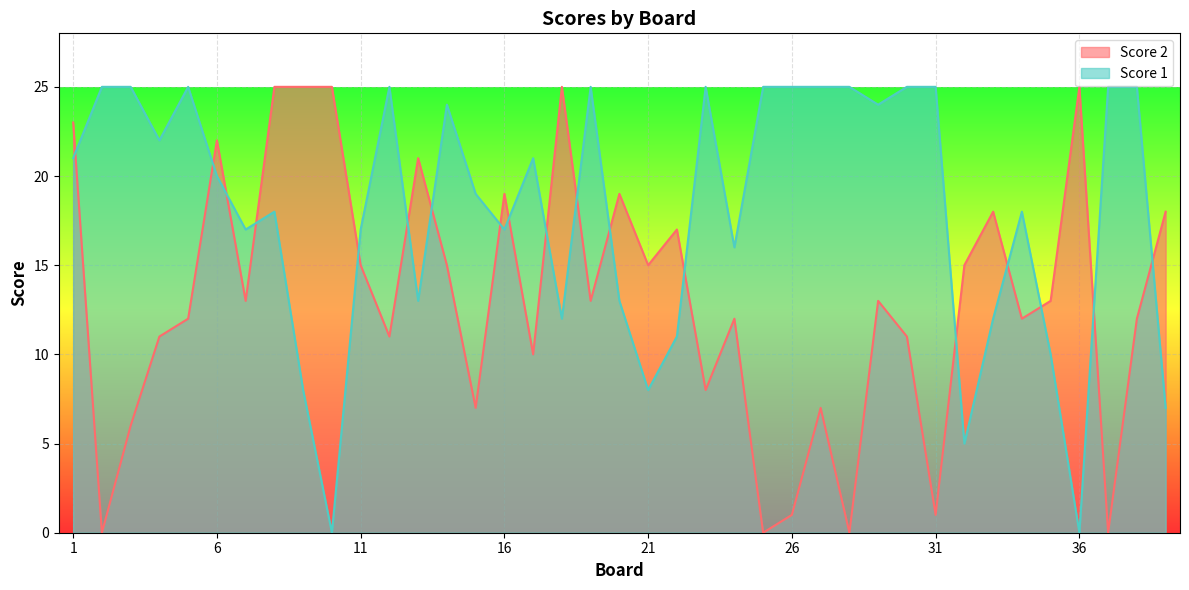

At which category does Score 2 reach its first local peak?

6